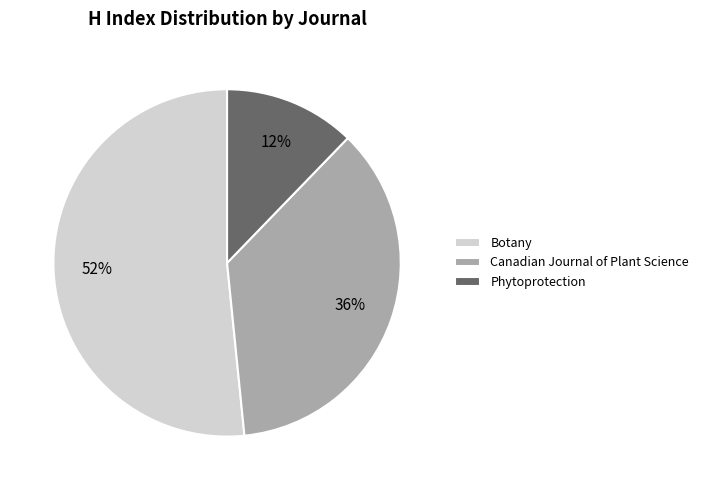

Do Canadian Journal of Plant Science and Botany together represent more than half of the pie?

Yes